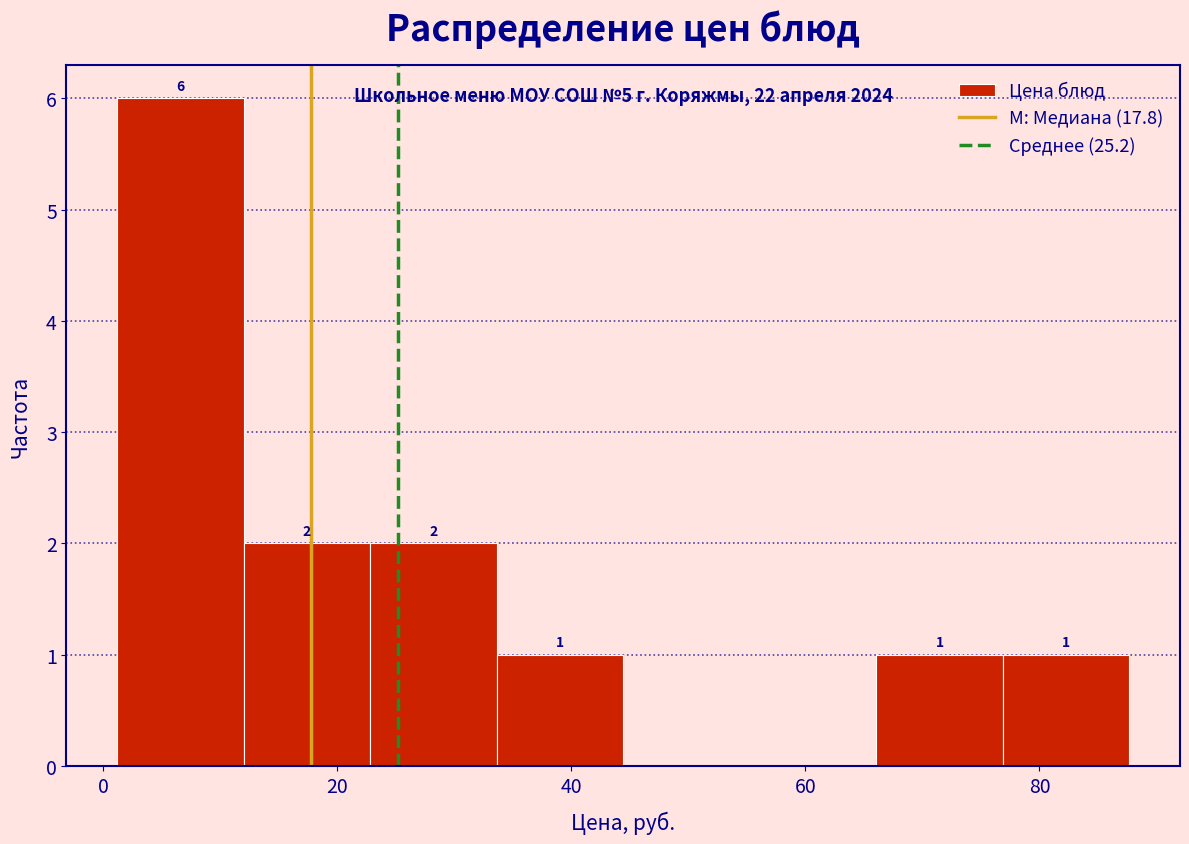

Over which range of the x-axis is the bar tallest?

2 to 12